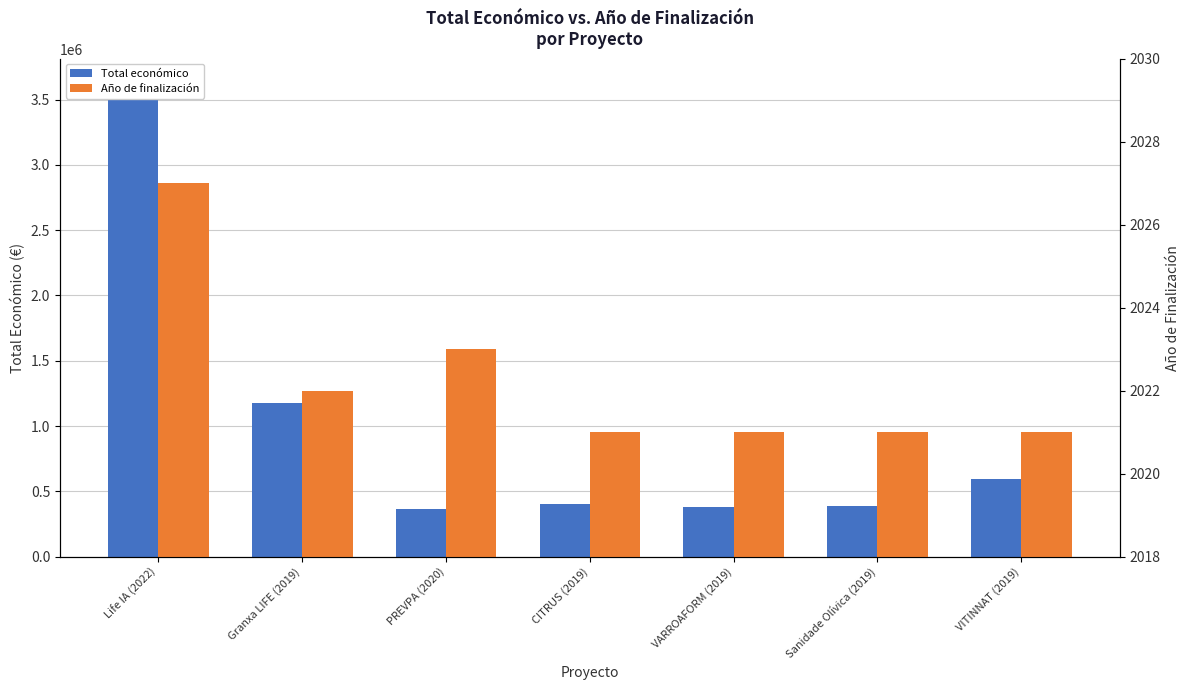

What is the value of the Total económico bar at the 1st from the left?

3631233